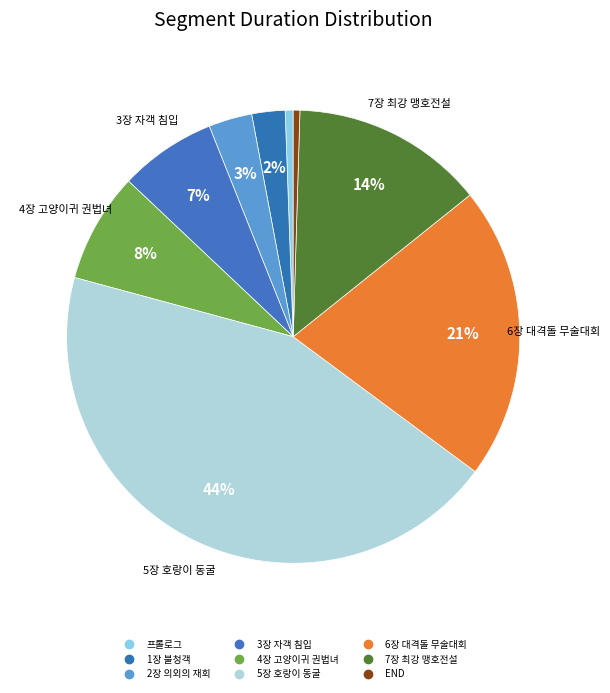

To the nearest percent, what is the average slice percentage?

11%